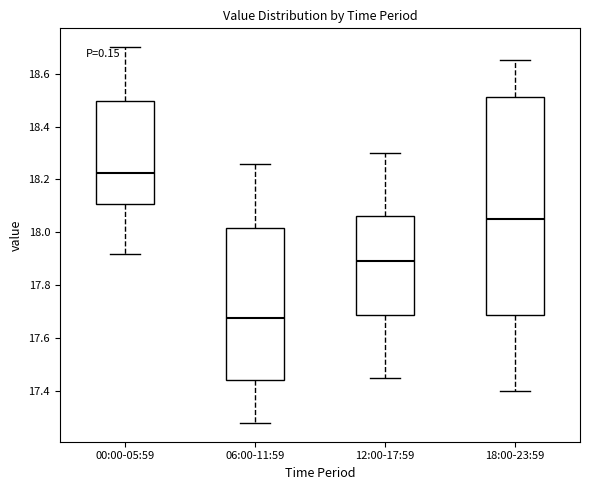

Reading left to right, read every box against the y-axis: the position of its median line, the range the box covers, and the ends of its whiskers. The values are not printed on the chart, so give them approximately, as read against the axis.

00:00-05:59: median 18.22, box 18.10 to 18.50, whiskers 17.92 to 18.70
06:00-11:59: median 17.68, box 17.44 to 18.02, whiskers 17.28 to 18.26
12:00-17:59: median 17.90, box 17.68 to 18.06, whiskers 17.46 to 18.30
18:00-23:59: median 18.06, box 17.68 to 18.52, whiskers 17.40 to 18.66